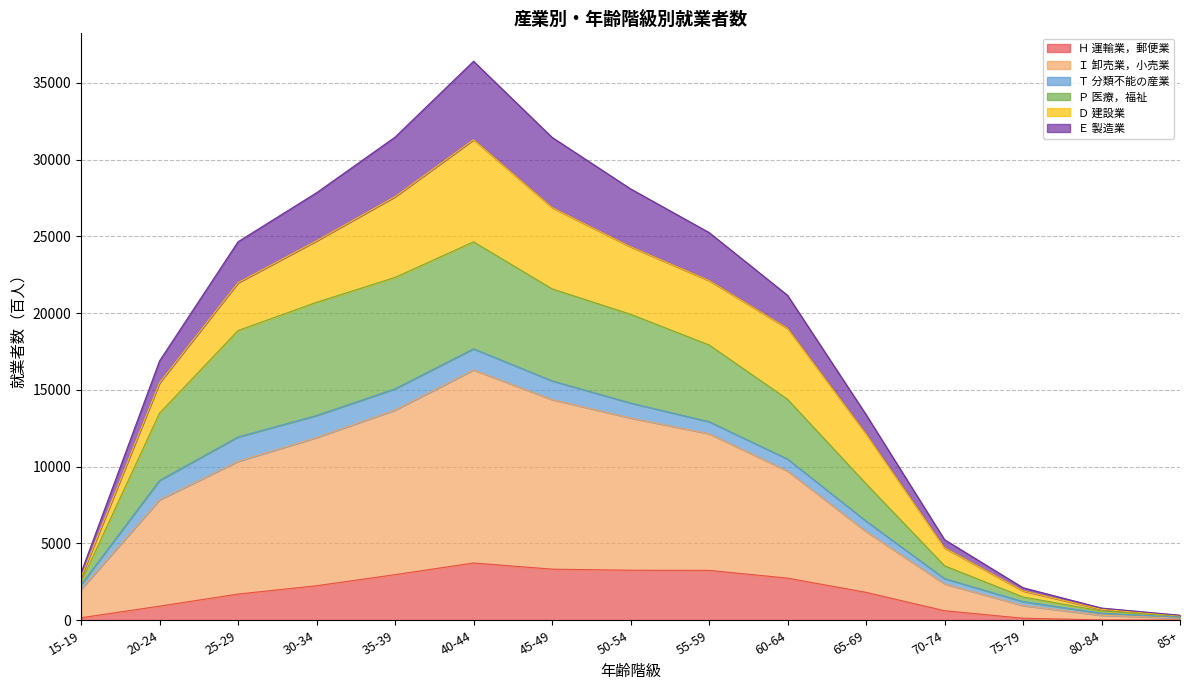

What is the highest value of the Ｈ 運輸業，郵便業 series?

3730